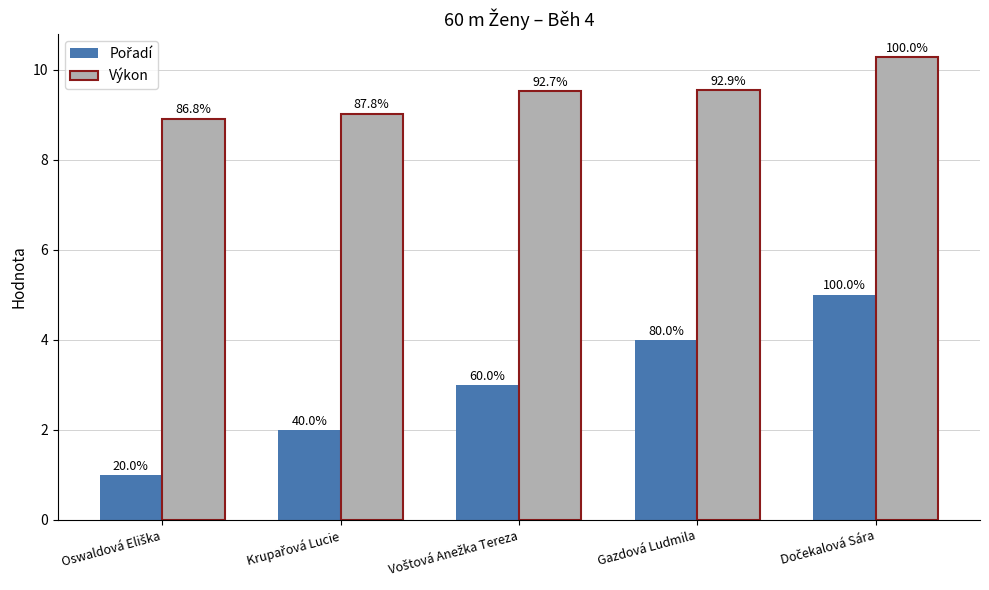

At which category is the sum across all series the highest?

Dočekalová Sára